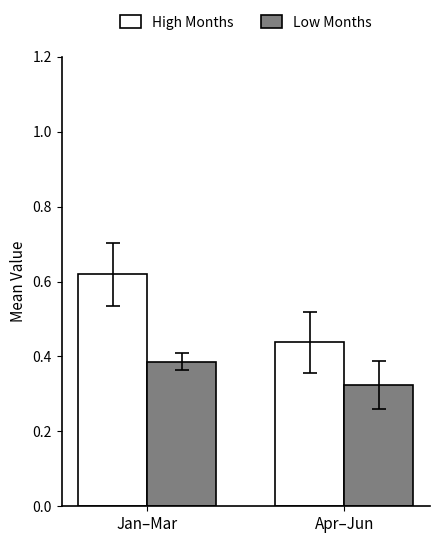

Rank the series by their average value, from highest to lowest.

High Months, Low Months